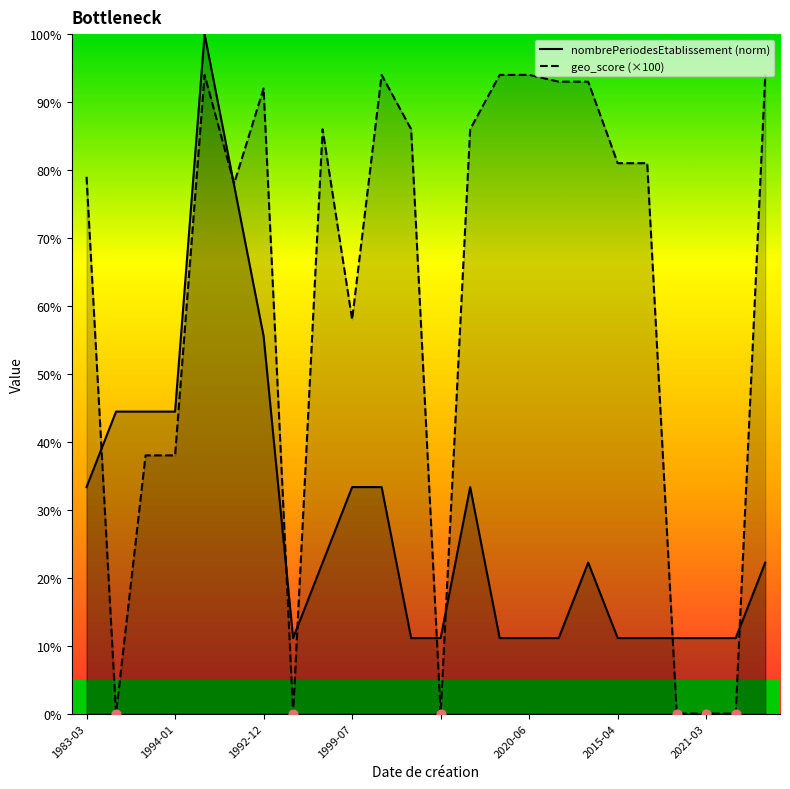

Which series contains the highest Y value?

nombrePeriodesEtablissement